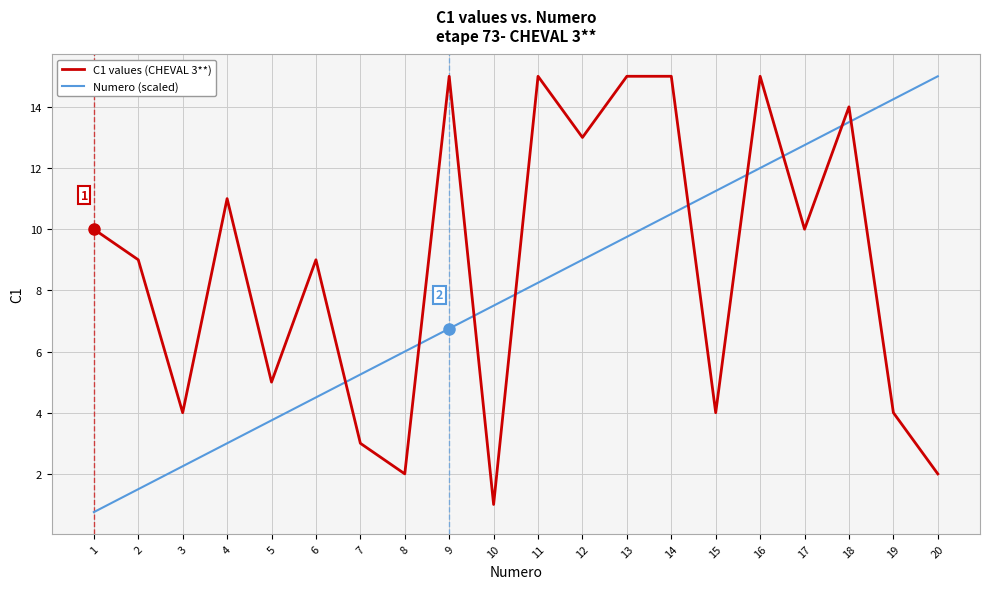

True or false: Numero (scaled) has more than 0 points higher than both neighbors.

False